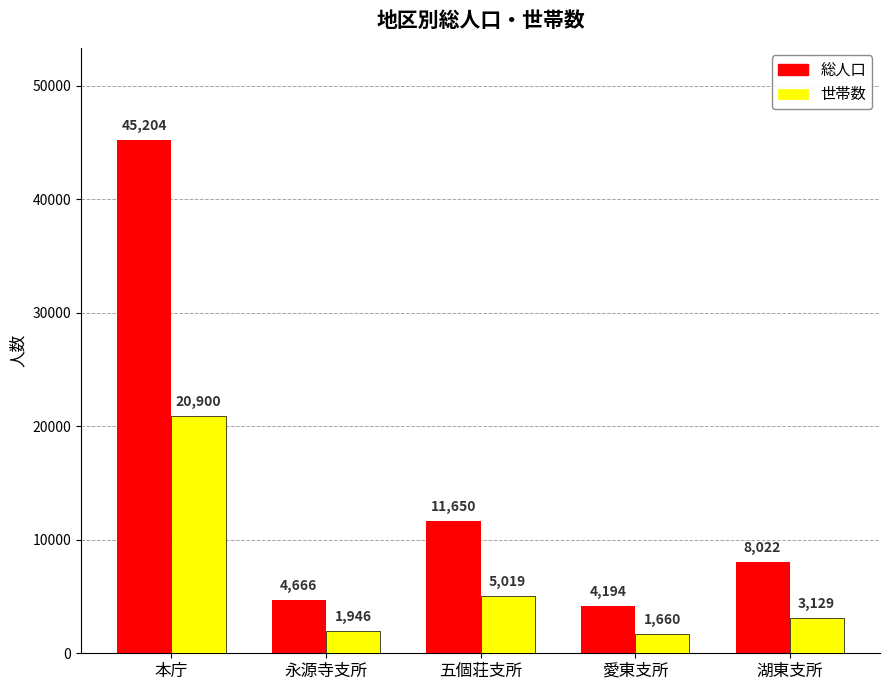

How many data points in 世帯数 are less than 3129?

2